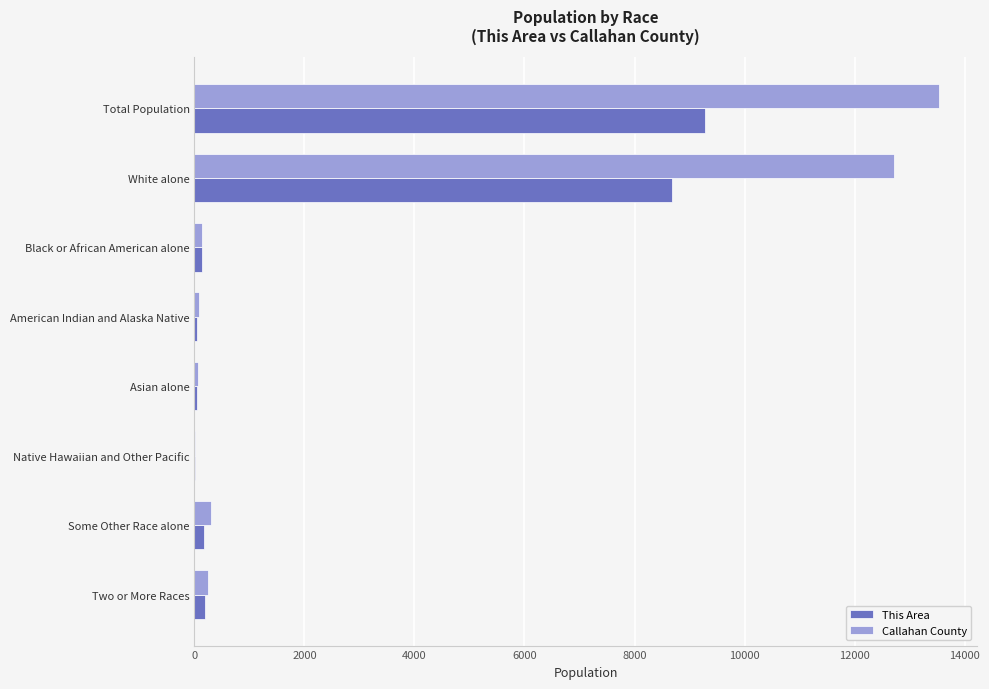

How many categories are shown in the chart?

8